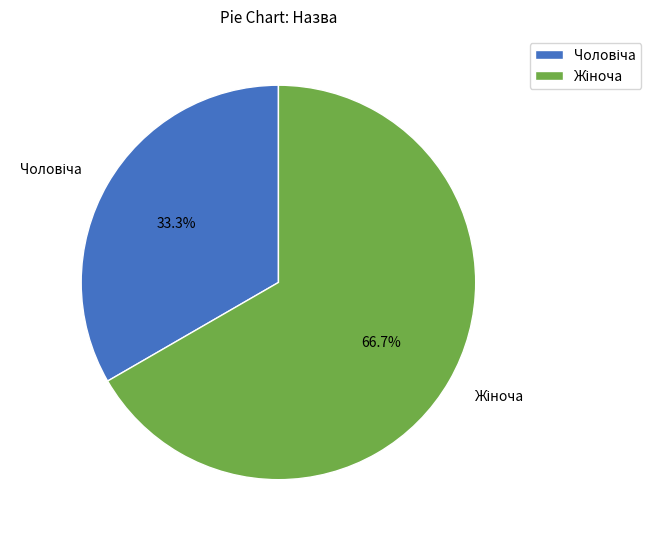

Is there a majority slice in this chart?

Yes